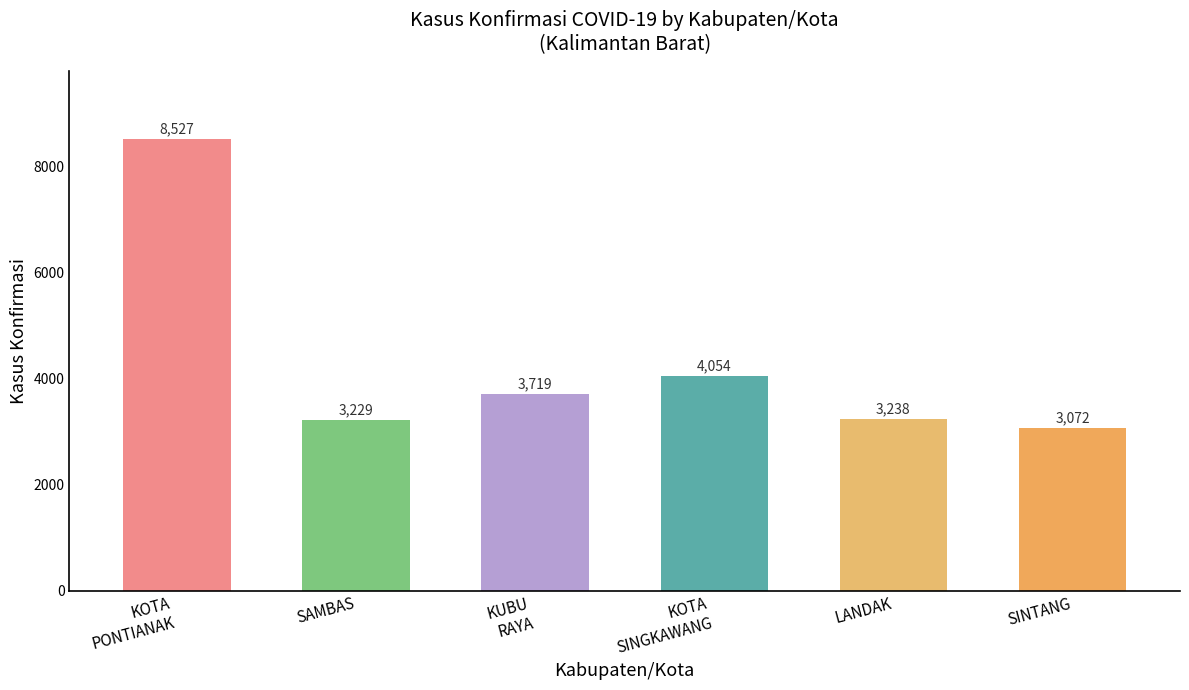

What is the sum of all values?

25839